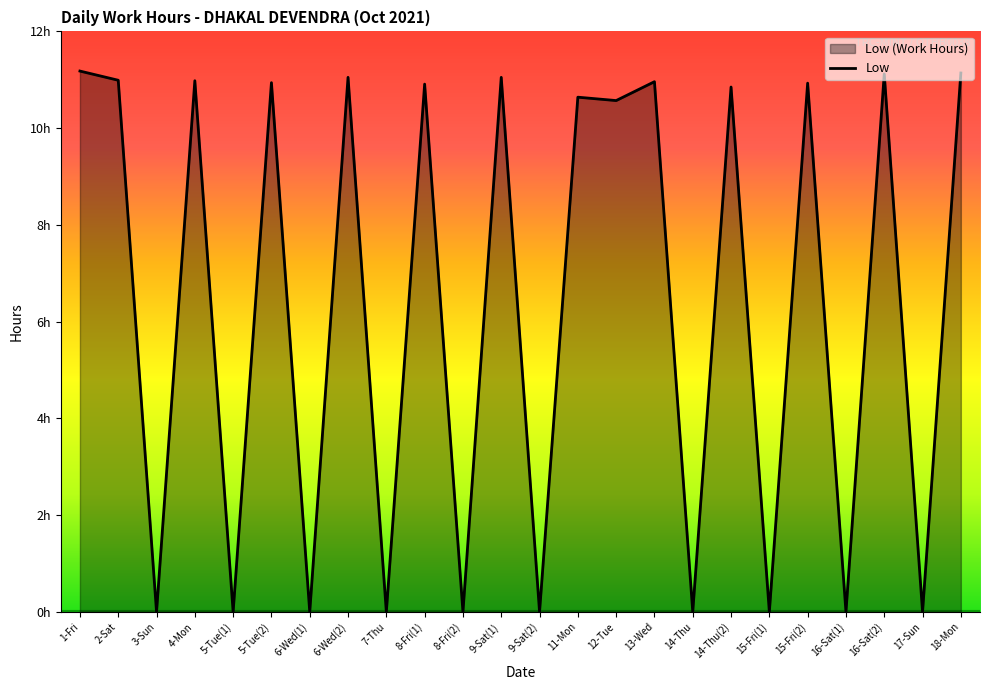

Reading left to right, list all the values displayed in this chart.

11.2	11.0	0.0	11.0	0.0	10.9	0.0	11.1	0.0	10.9	0.0	11.1	0.0	10.6	10.6	11.0	0.0	10.8	0.0	10.9	0.0	11.1	0.0	11.1